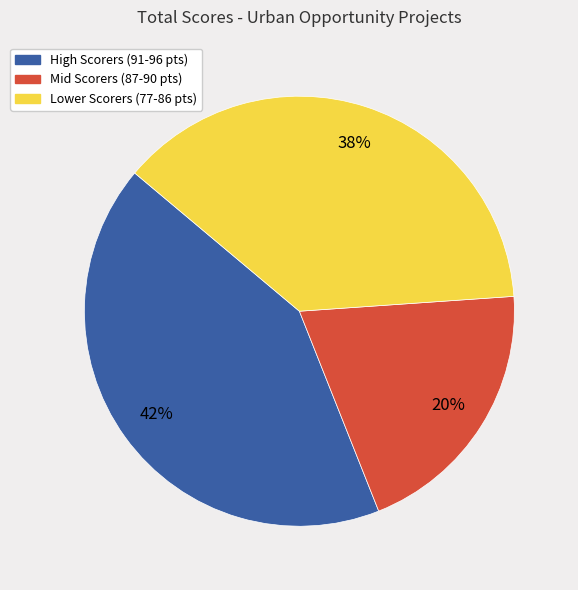

To the nearest percent, what portion does Mid Scorers (87-90 pts) represent?

20%